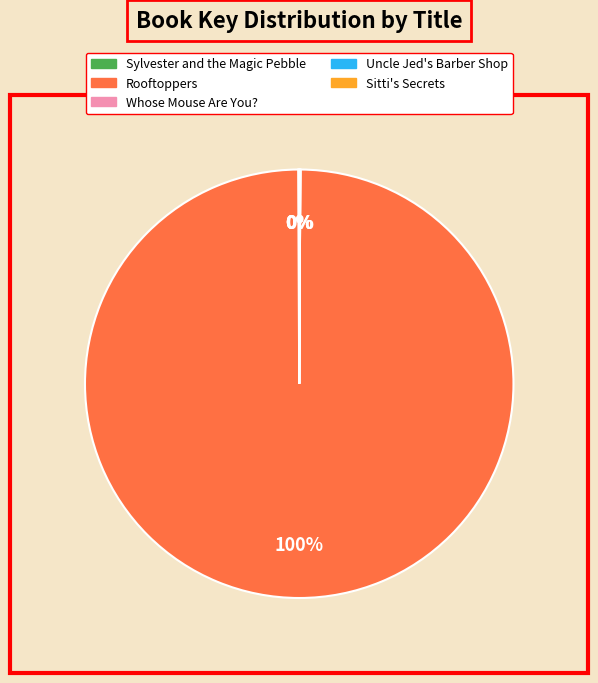

Is it true that Rooftoppers is 94% of the pie?

False